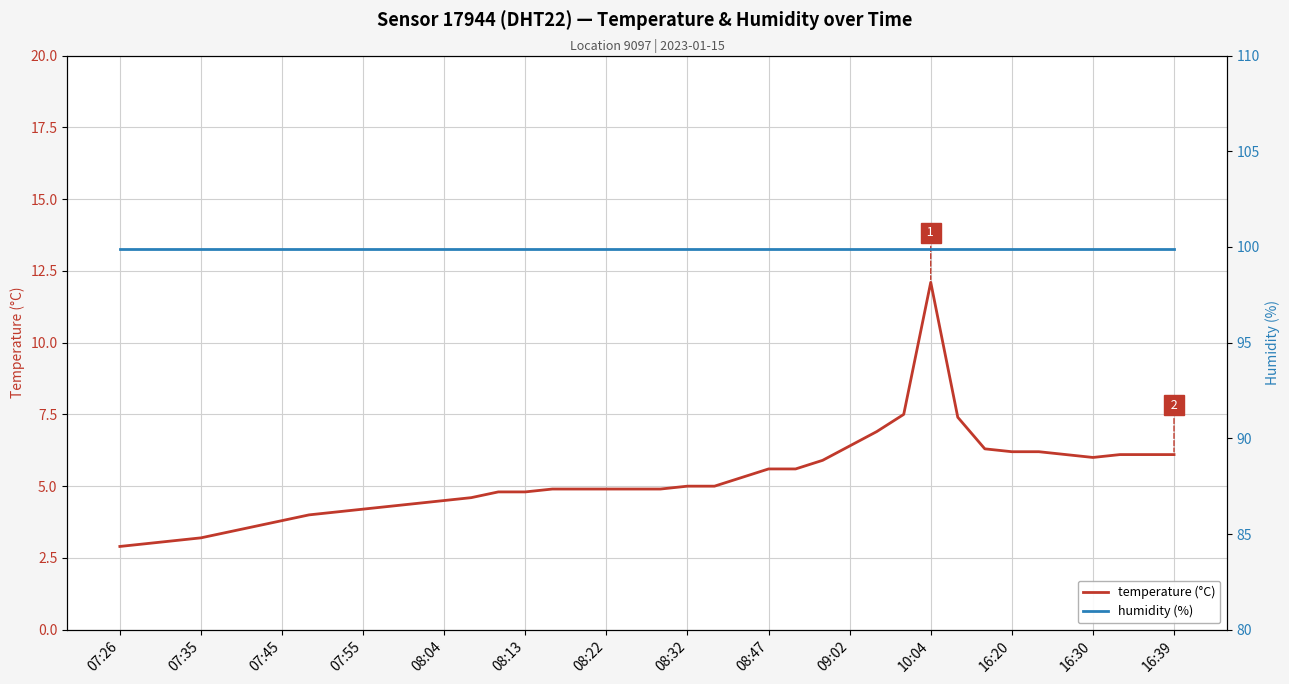

The value of temperature (°C) at 16:30 is 6.0. True or false?

True